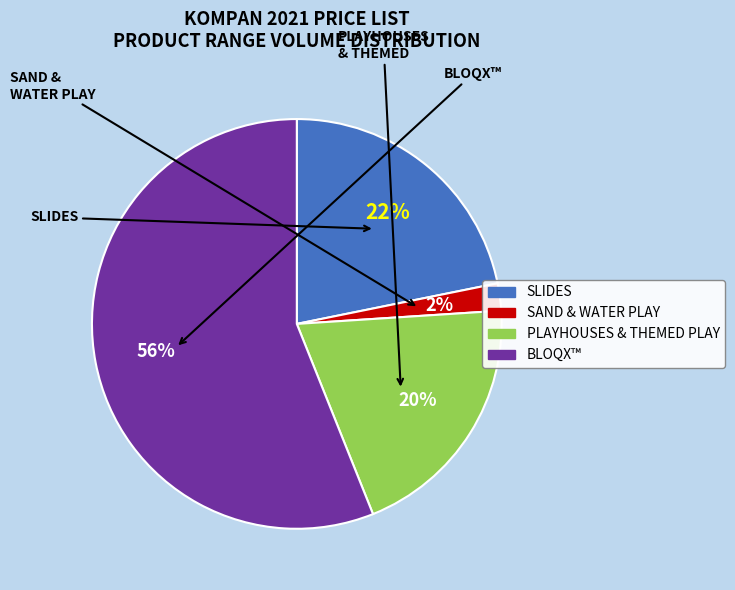

Is there a majority slice in this chart?

Yes